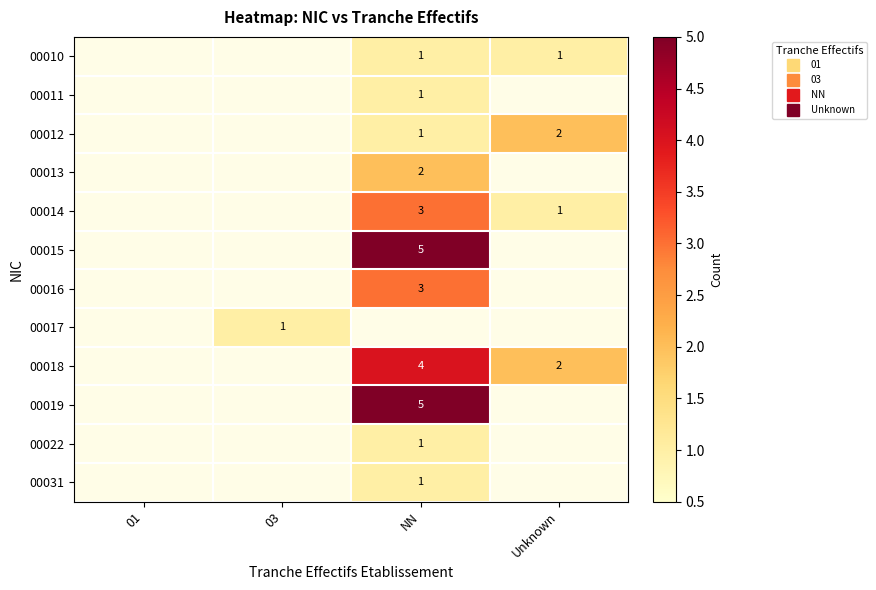

What is the spread (max minus min) of values at Unknown?

1.0